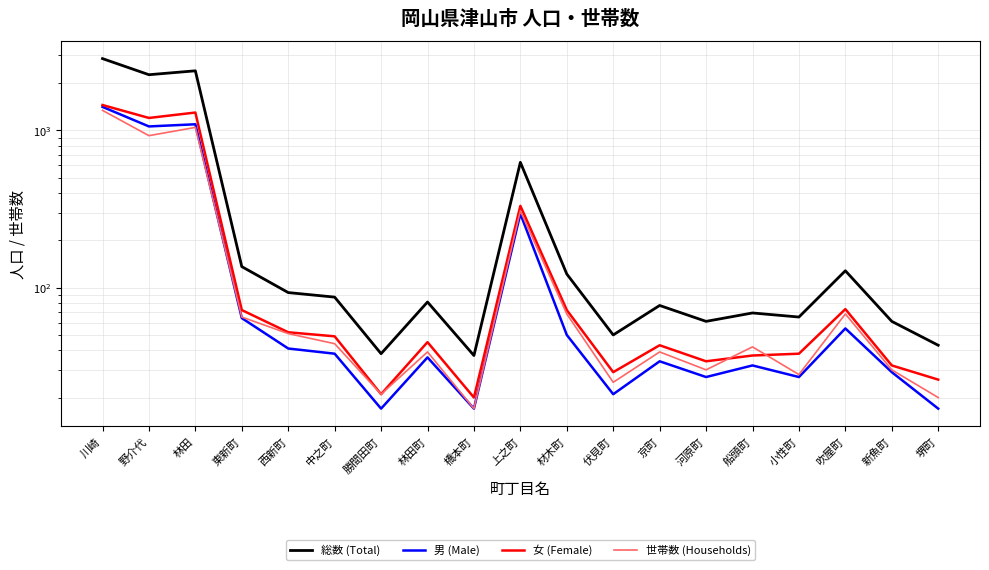

The 女 (Female) series shows 72 at 東新町. True or false?

True